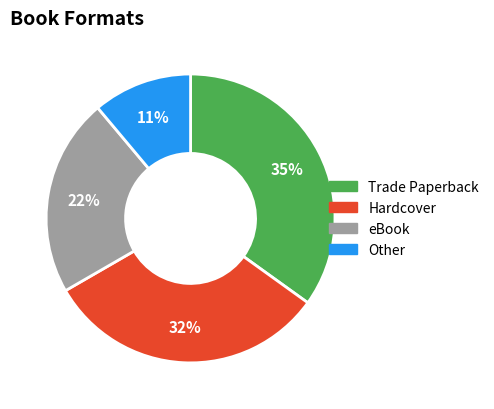

Count the number of slices in the pie.

4